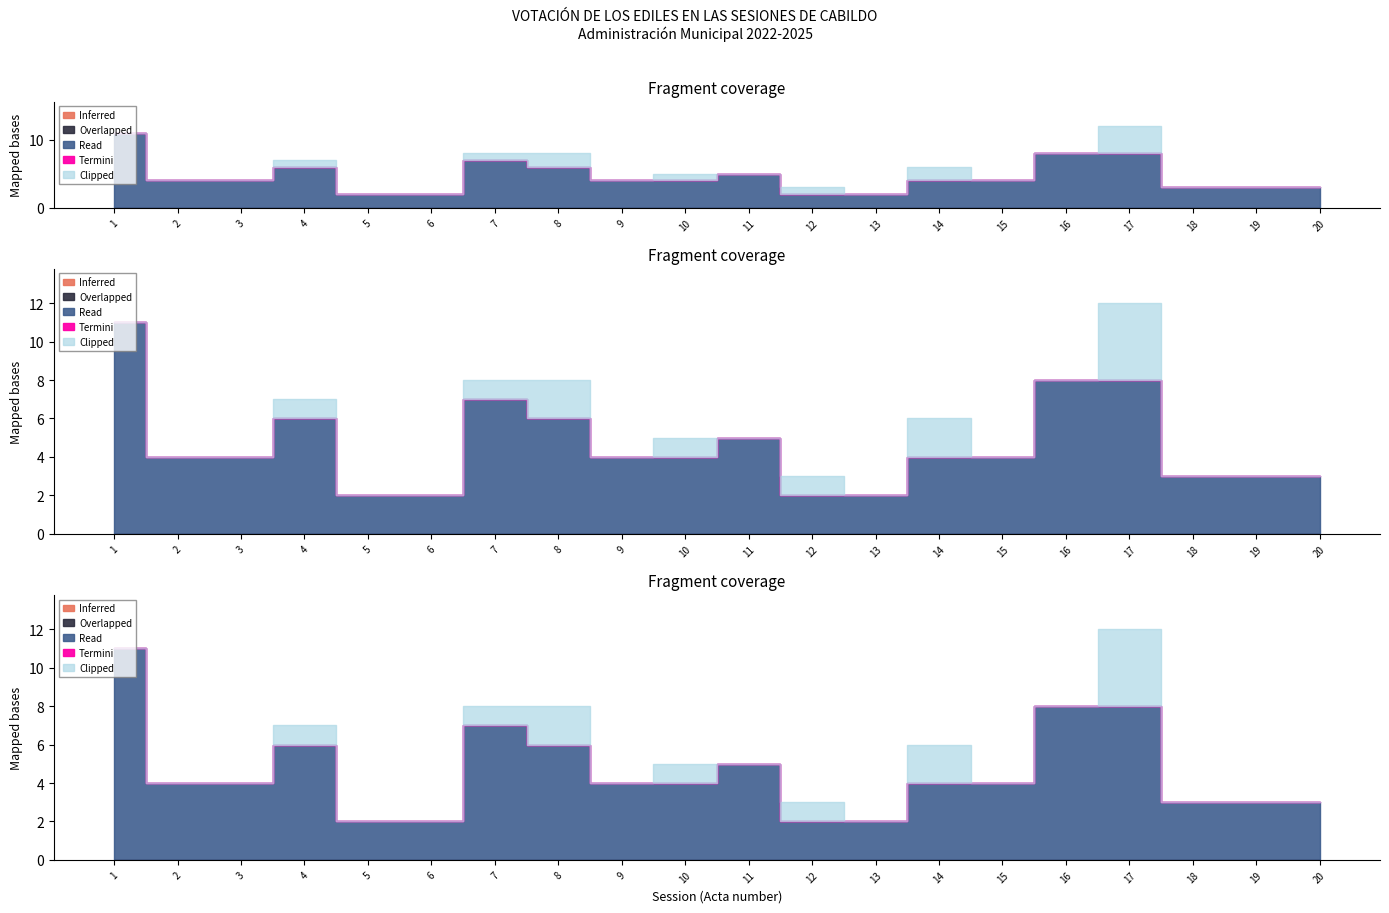

Count the number of data series in this chart.

5